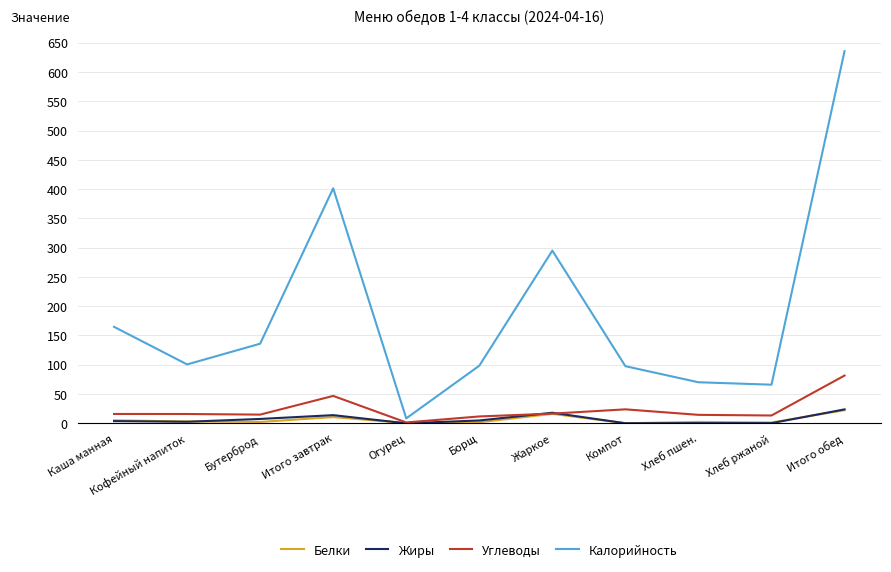

How many interior local valleys does the Калорийность series have?

3